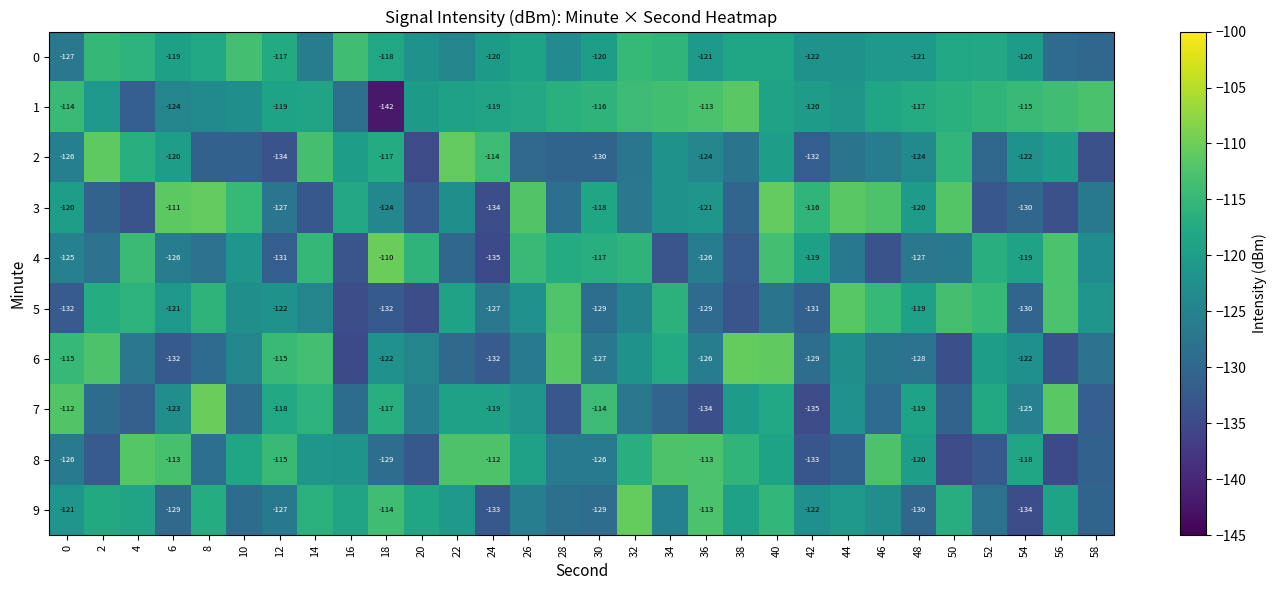

List the series in order of their peak value, lowest first.

0, 8, 5, 1, 3, 2, 6, 9, 7, 4